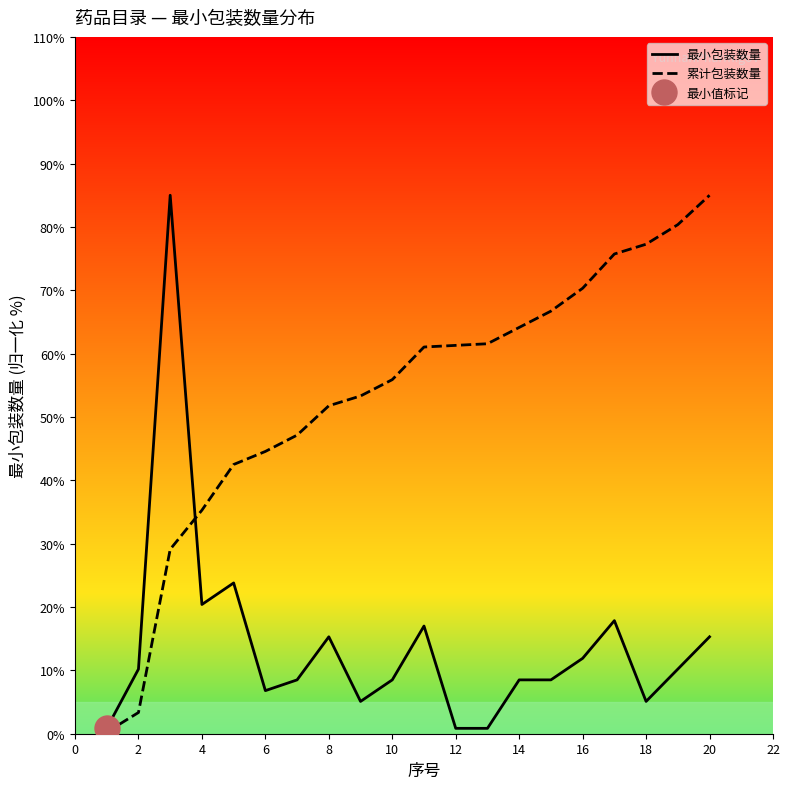

What is the minimum value for 最小包装数量?

0.8